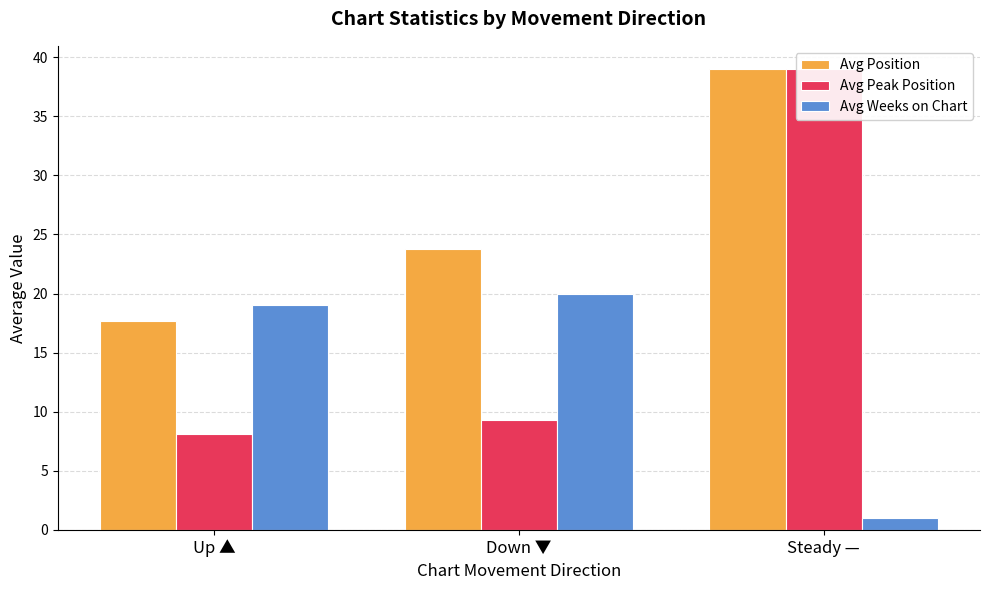

What is the sum of the Avg Weeks on Chart values at Up ▲ and Steady —?

20.0